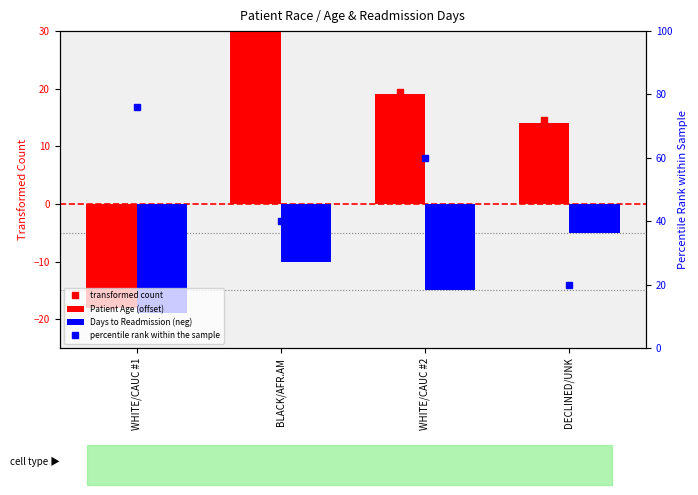

How many values in the Days to Readmission (neg) series are below -10?

2